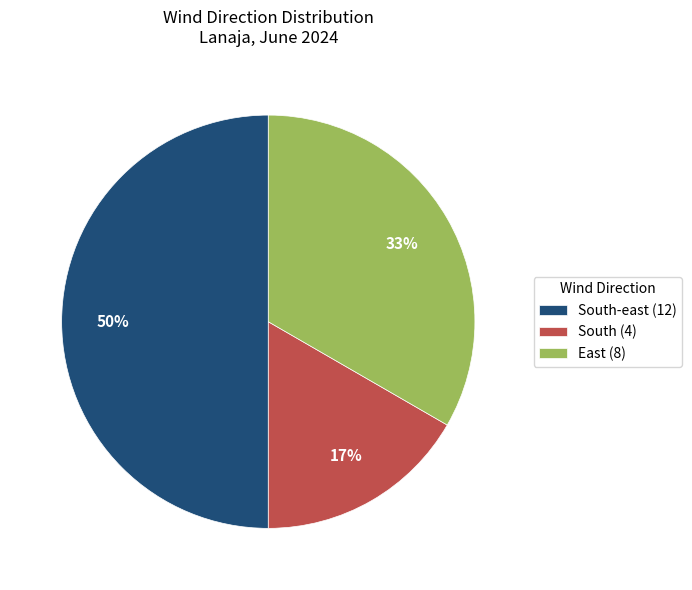

Which slice is the largest?

South-east (12)